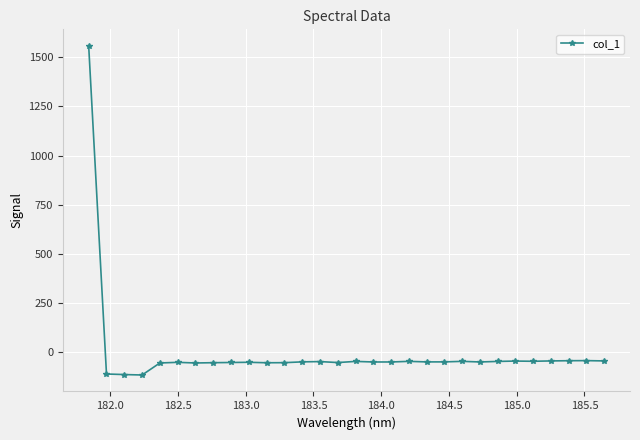

What is the average value?

-4.0